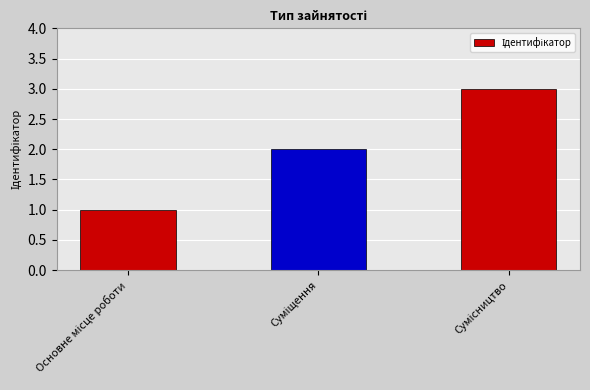

What is the maximum value shown in the chart?

3